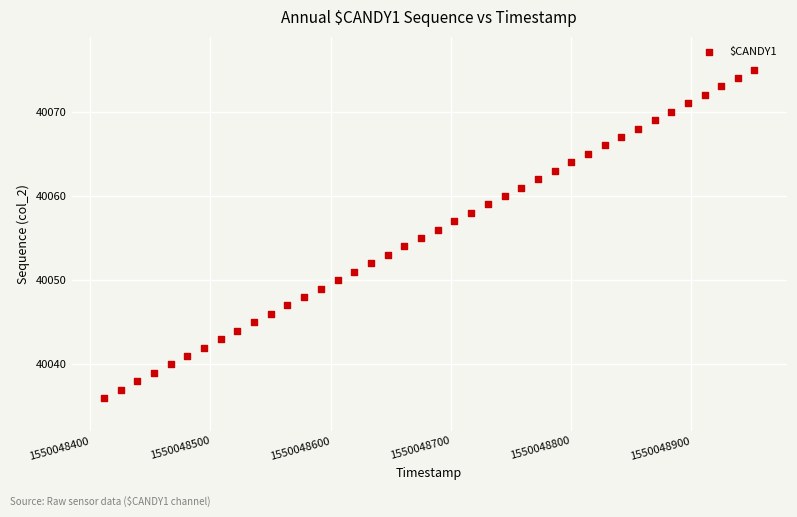

What is the range of Y values (max minus min)?

39